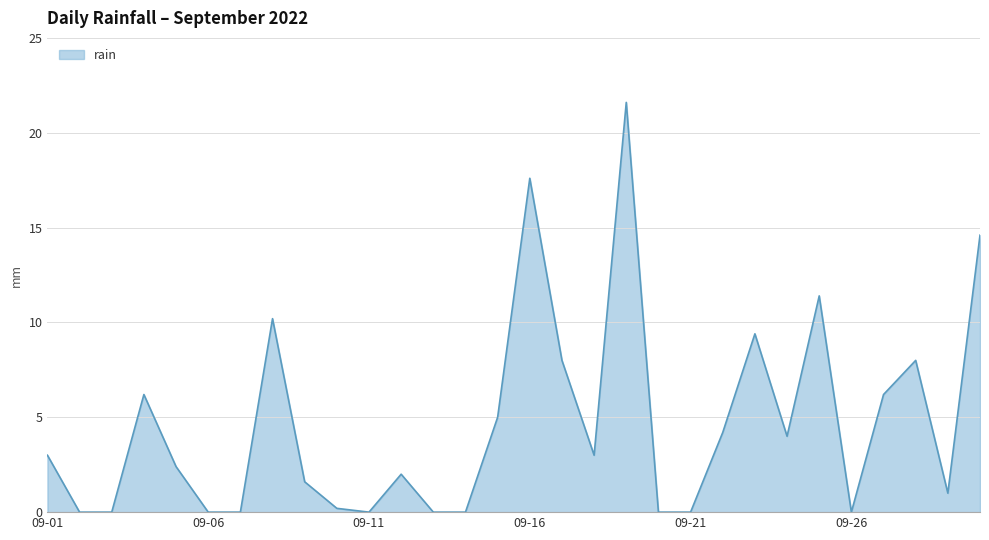

Does the chart have visible grid lines?

Yes